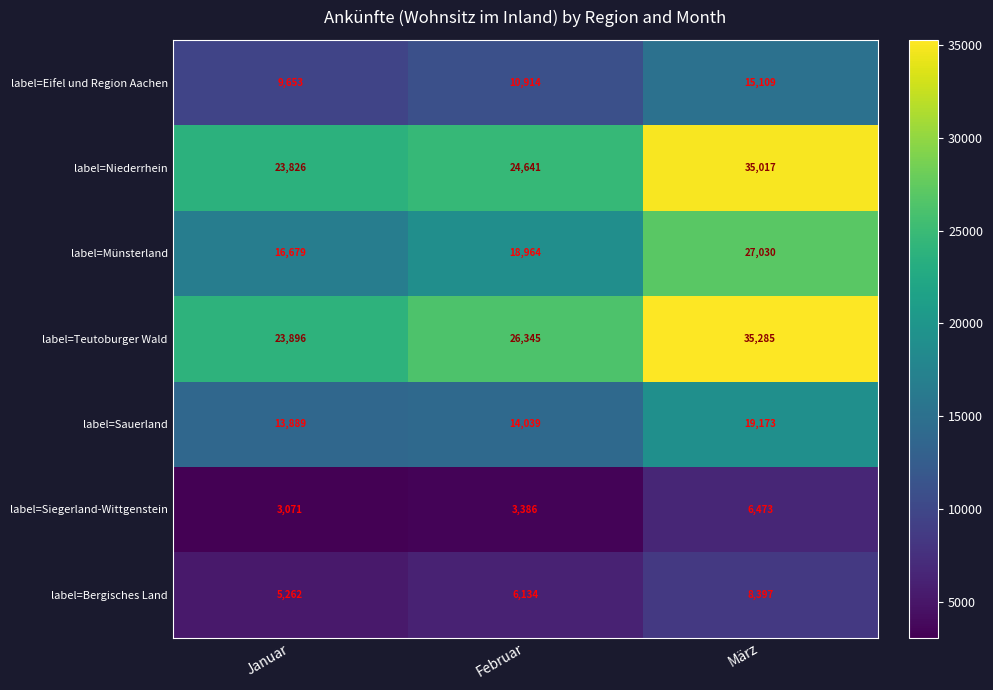

Is it true that label=Sauerland equals 19704 at Januar?

False